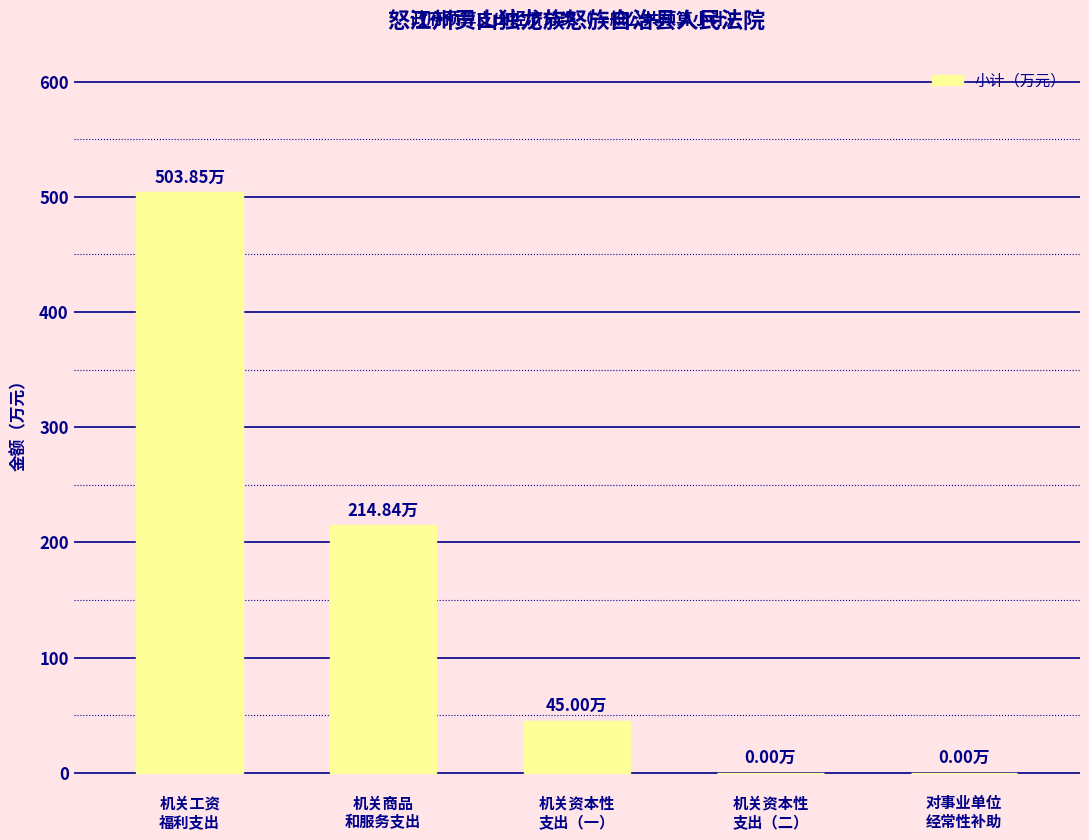

What is the change in value from 机关工资
福利支出 to 机关商品
和服务支出?

-289.0